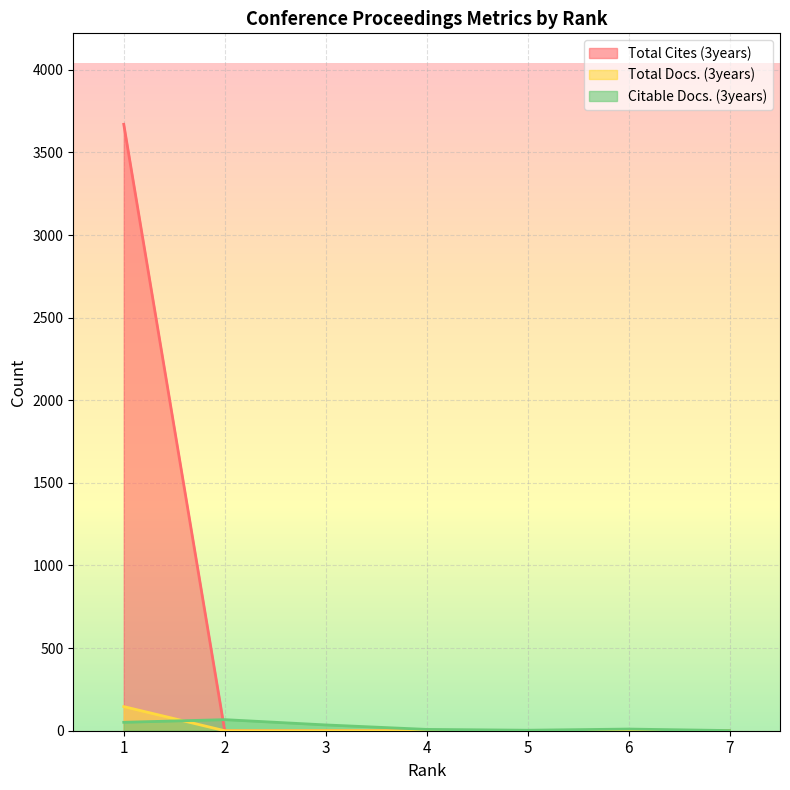

Count the number of data series in this chart.

3